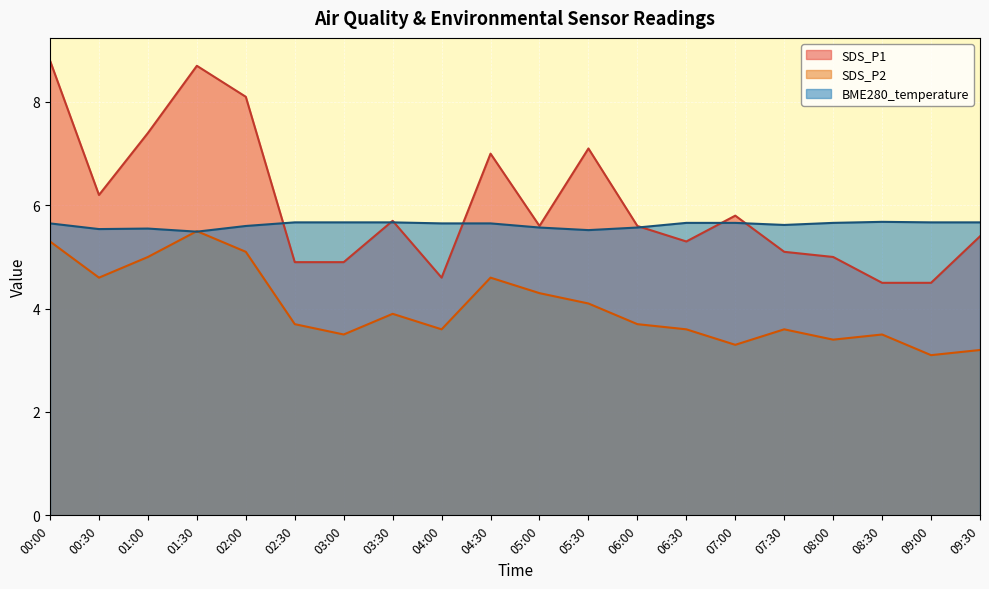

After their last crossing, which series has the higher values: BME280_temperature or SDS_P1?

BME280_temperature